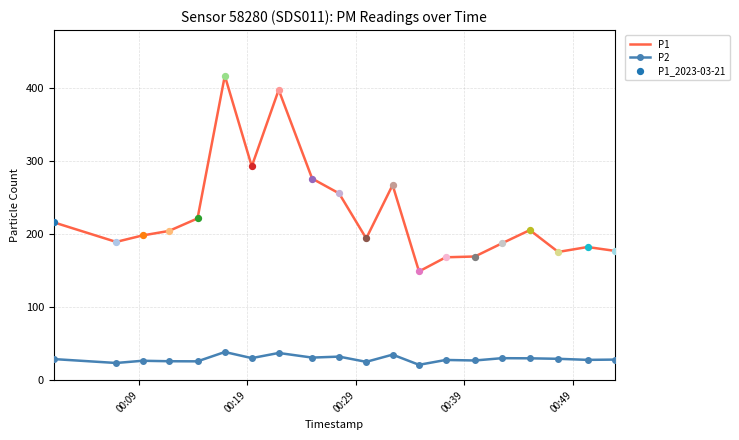

Which series has the largest total across all categories?

P1